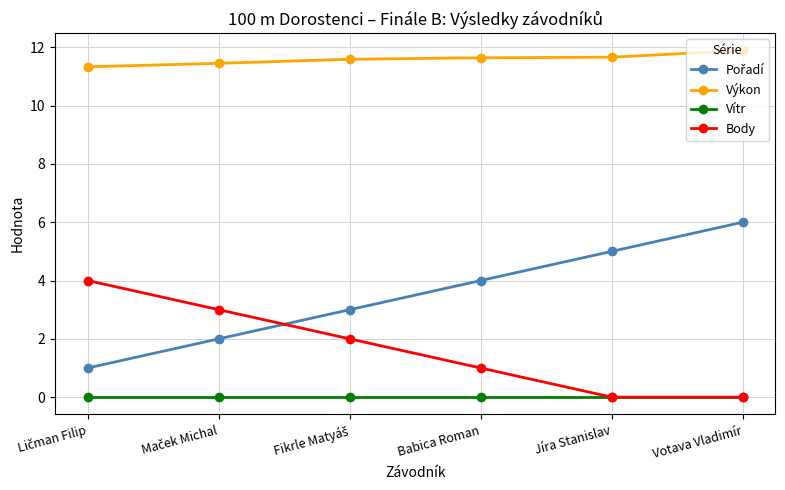

What is the maximum value for Výkon?

11.9